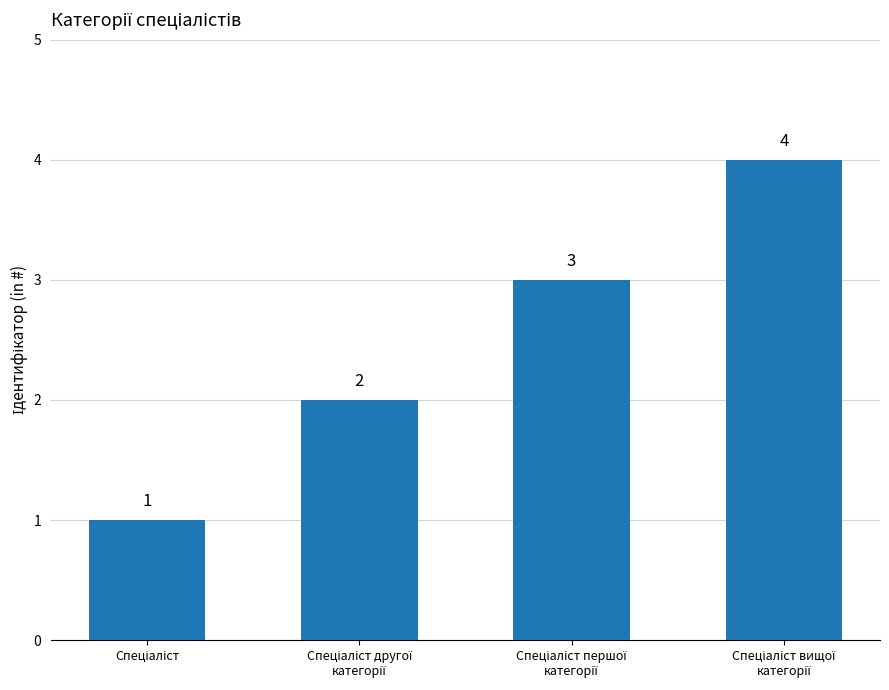

What is the greatest value displayed?

4